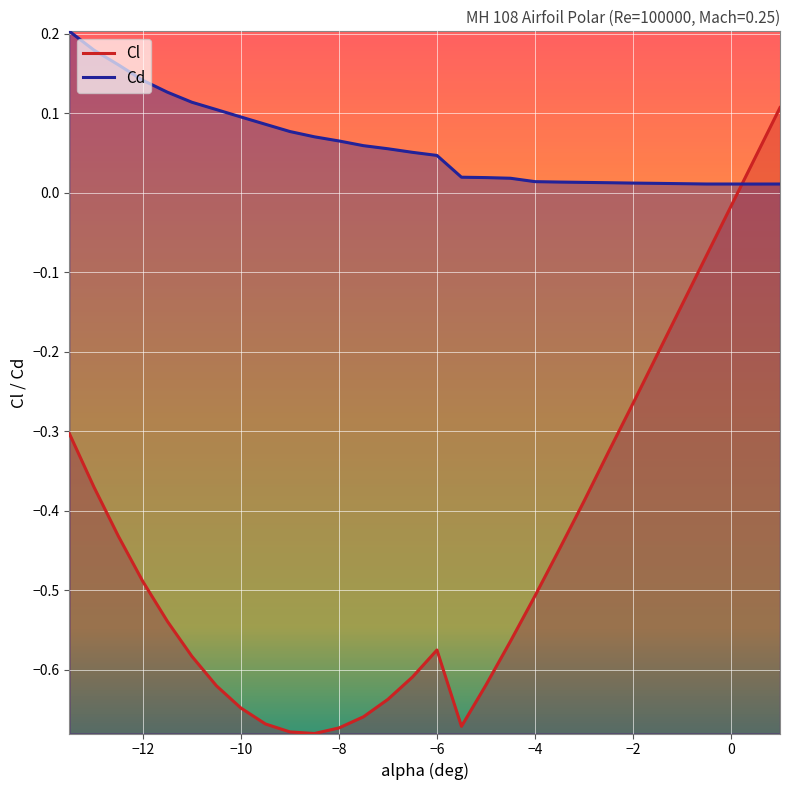

Which category has the highest value across all series?

-13.5